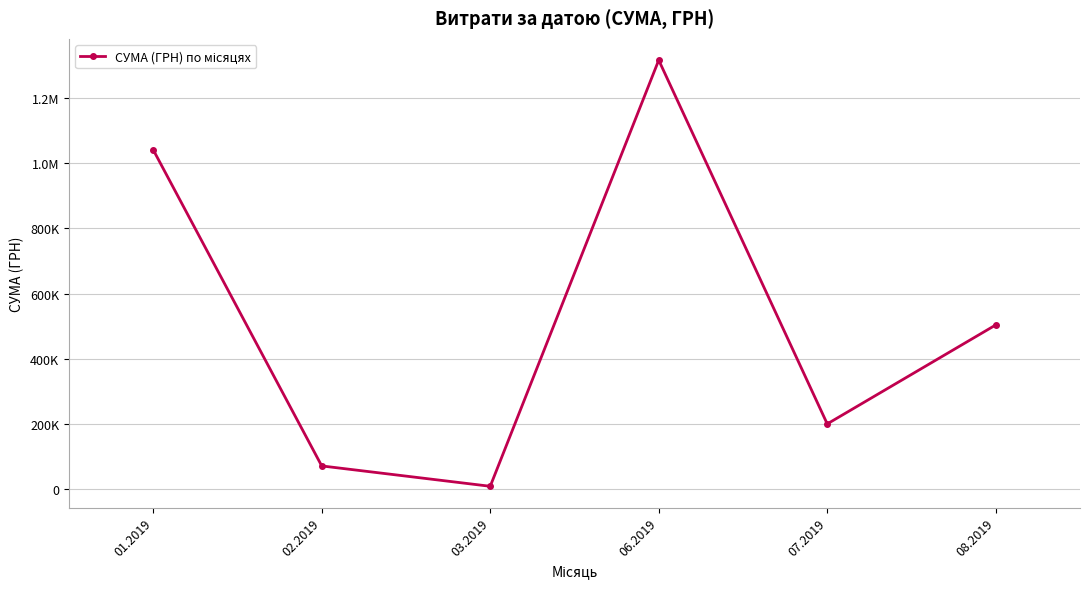

Is this an area chart (filled region under the line)?

No